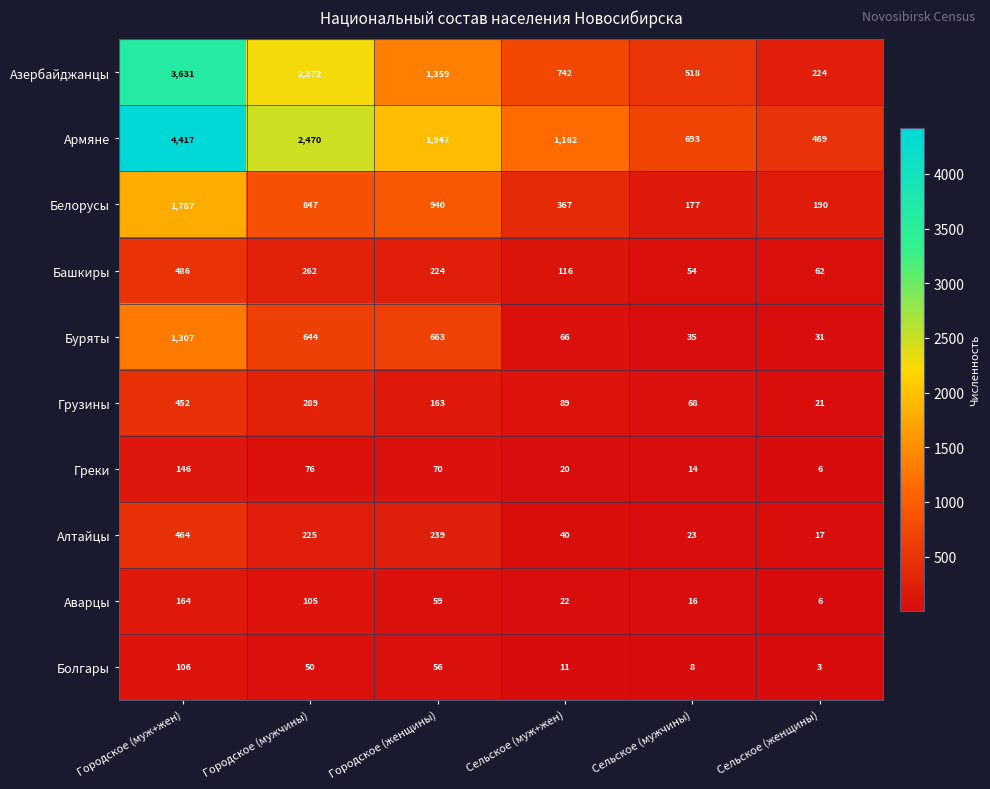

Which series changed the most between Городское (муж+жен) and Городское (женщины)?

Армяне